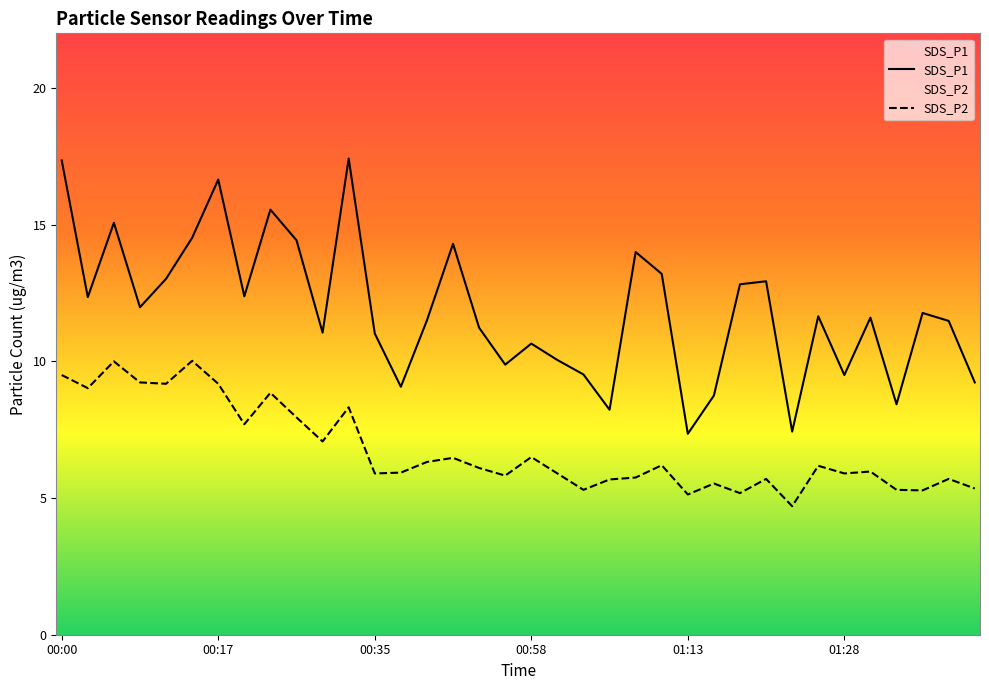

How many lines are shown in the chart?

2